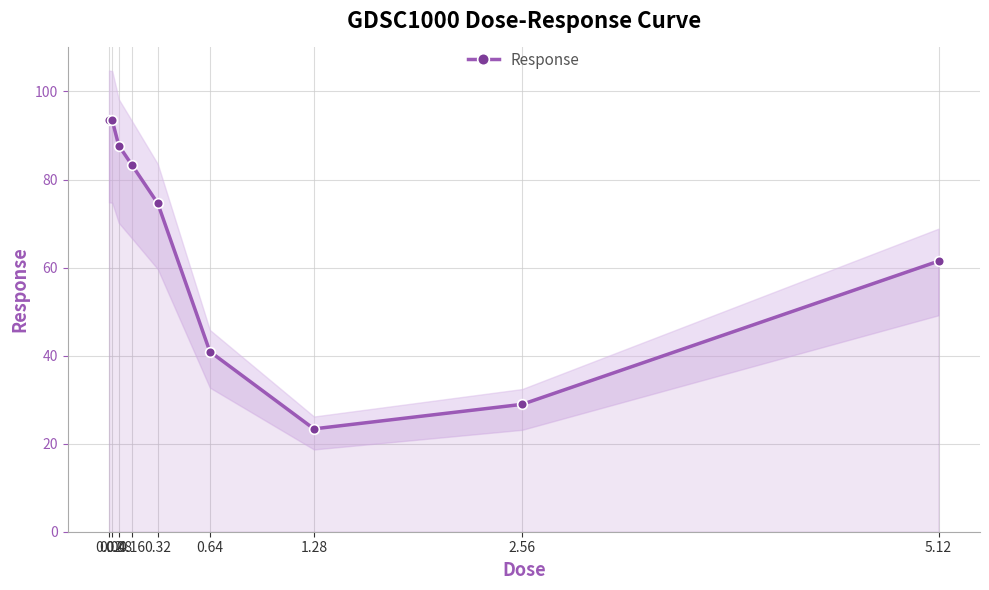

Does the chart have visible grid lines?

Yes